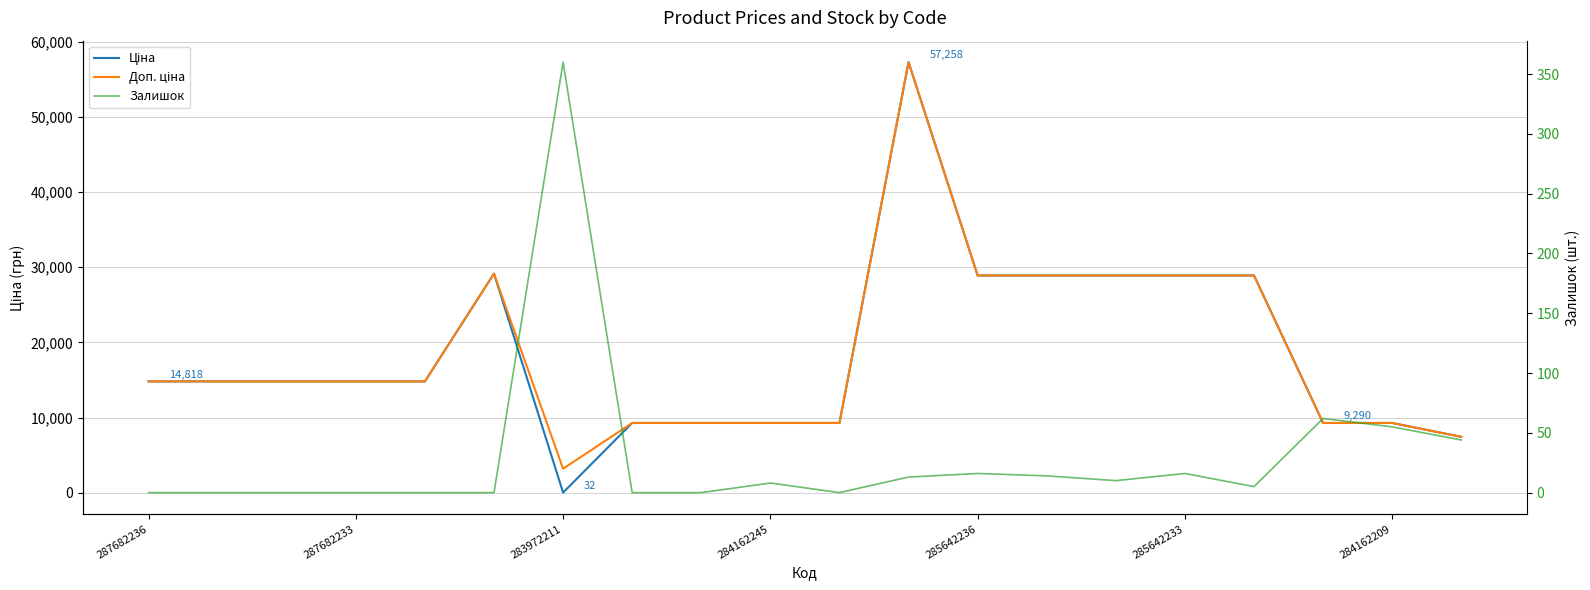

Is it true that Ціна equals 7444.6 at 19?

True